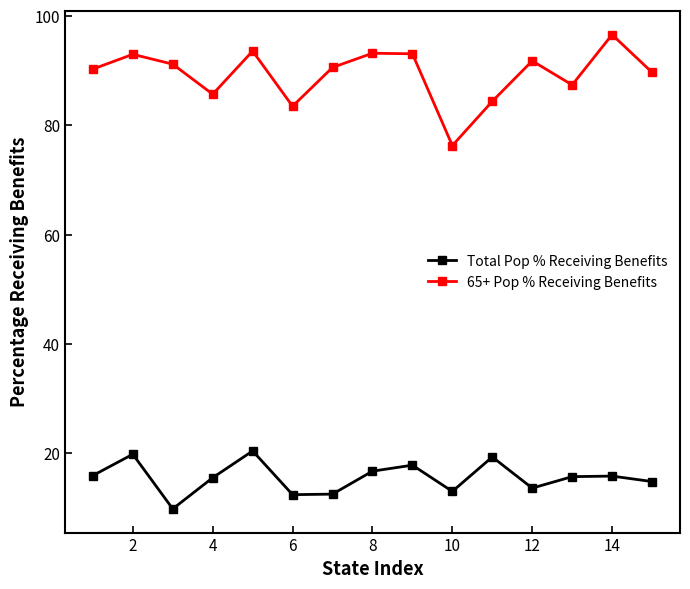

What is the difference between the second highest and second lowest values in the Total Pop % Receiving Benefits series?

7.4